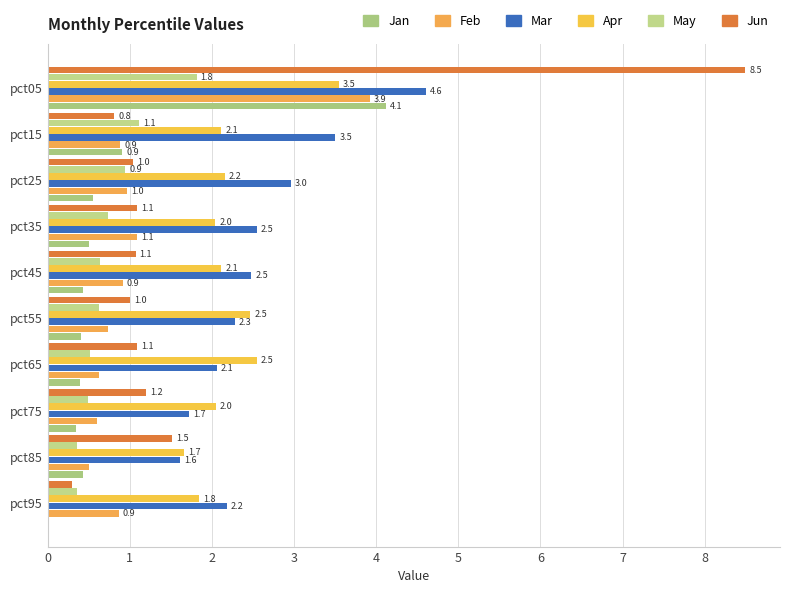

Count the number of categories in the chart.

10